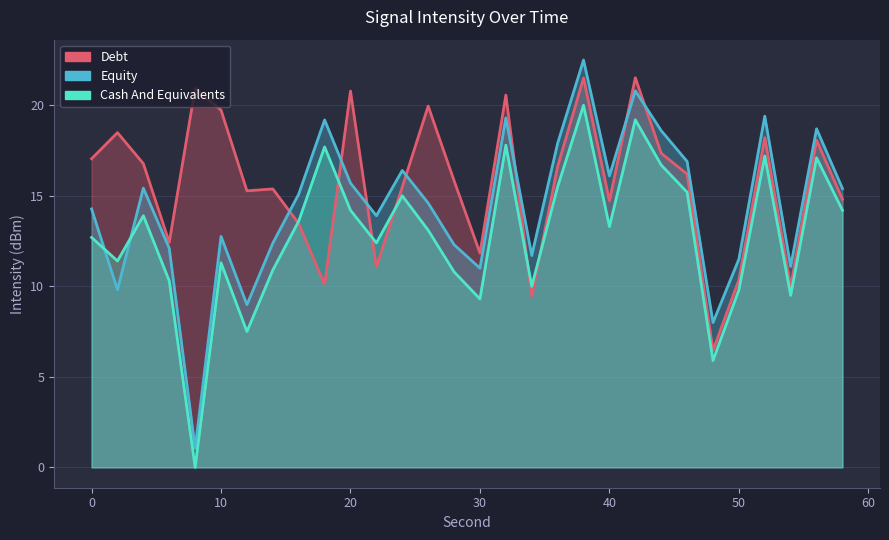

At 40, list the series in order from smallest to largest.

Cash And Equivalents, Debt, Equity